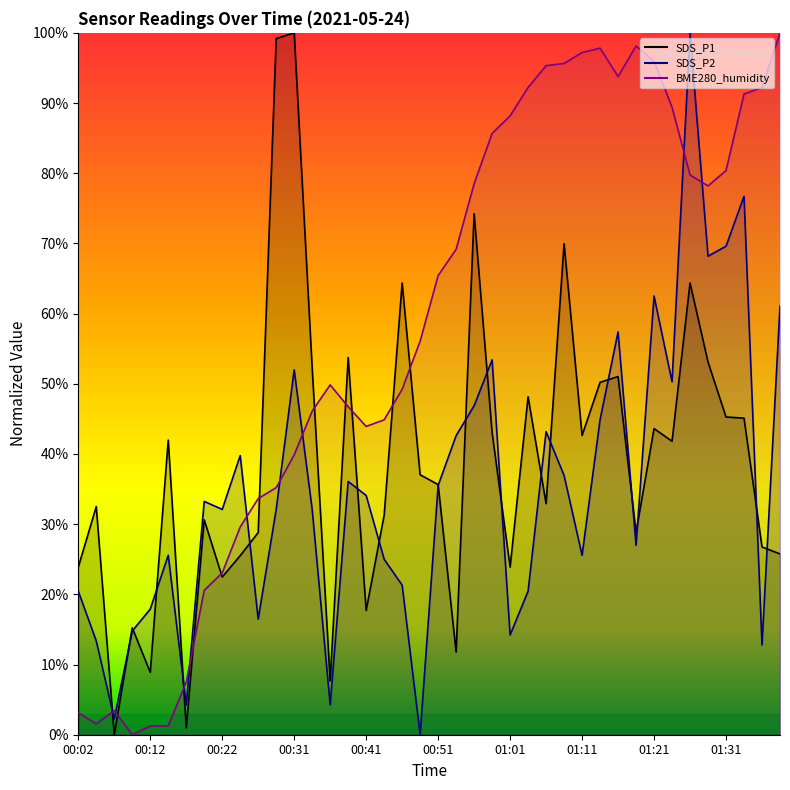

Reading left to right, what are all the values shown in this chart?

SDS_P1: 00:02=23.9	00:04=32.5	00:07=0.0	00:09=15.2	00:12=8.9	00:14=42.0	00:17=1.0	00:19=30.6	00:22=22.5	00:24=25.5	00:26=28.8	00:29=99.2	00:31=100.0	00:34=52.3	00:36=7.7	00:39=53.7	00:41=17.7	00:44=31.3	00:46=64.4	00:49=37.0	00:51=35.6	00:54=11.8	00:56=74.2	00:58=43.0	01:01=23.9	01:03=48.1	01:06=32.9	01:08=70.0	01:11=42.6	01:13=50.2	01:16=51.0	01:18=28.8	01:21=43.6	01:23=41.8	01:26=64.4	01:28=53.1	01:31=45.3	01:33=45.1	01:36=26.7	01:38=25.8
SDS_P2: 00:02=20.5	00:04=13.4	00:07=2.3	00:09=14.8	00:12=17.9	00:14=25.6	00:17=4.3	00:19=33.2	00:22=32.1	00:24=39.8	00:26=16.5	00:29=32.1	00:31=52.0	00:34=32.1	00:36=4.3	00:39=36.1	00:41=34.1	00:44=25.0	00:46=21.3	00:49=0.0	00:51=35.5	00:54=42.6	00:56=46.9	00:58=53.4	01:01=14.2	01:03=20.5	01:06=43.2	01:08=36.9	01:11=25.6	01:13=44.9	01:16=57.4	01:18=27.0	01:21=62.5	01:23=50.3	01:26=100.0	01:28=68.2	01:31=69.6	01:33=76.7	01:36=12.8	01:38=61.1
BME280_humidity: 00:02=3.1	00:04=1.6	00:07=3.4	00:09=0.0	00:12=1.2	00:14=1.2	00:17=7.5	00:19=20.6	00:22=23.1	00:24=29.6	00:26=33.6	00:29=35.2	00:31=39.9	00:34=46.1	00:36=49.8	00:39=46.7	00:41=43.9	00:44=44.9	00:46=49.2	00:49=56.1	00:51=65.4	00:54=69.2	00:56=78.5	00:58=85.7	01:01=88.2	01:03=92.2	01:06=95.3	01:08=95.6	01:11=97.2	01:13=97.8	01:16=93.8	01:18=98.1	01:21=96.0	01:23=89.4	01:26=79.8	01:28=78.2	01:31=80.4	01:33=91.3	01:36=92.2	01:38=100.0